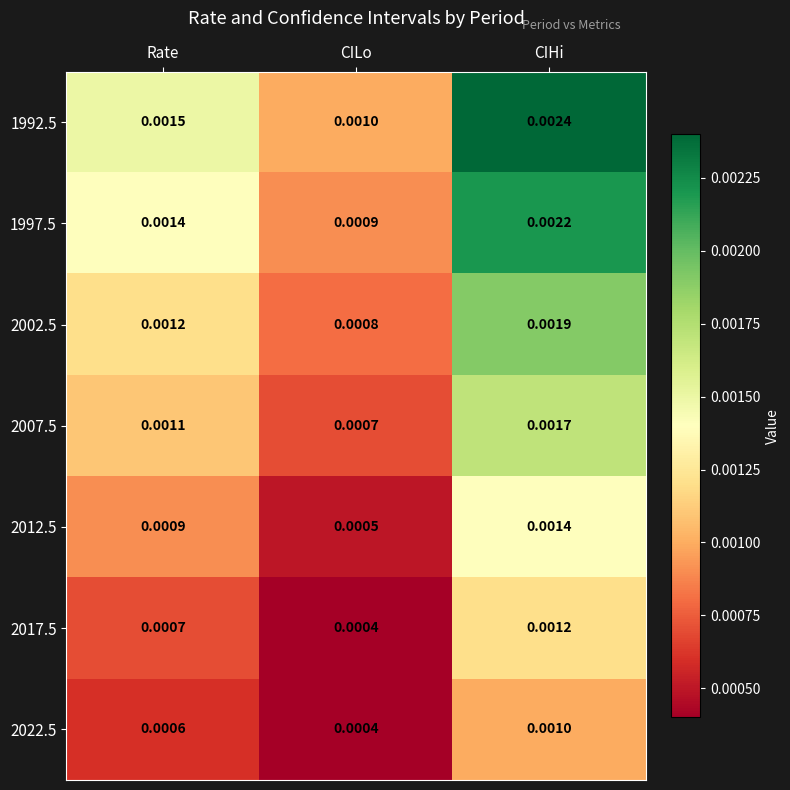

At which label does 1992.5 reach its minimum?

CILo